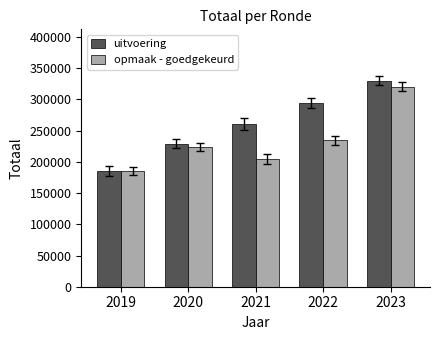

What is the value of the uitvoering bar at the 1st from the left?

185290